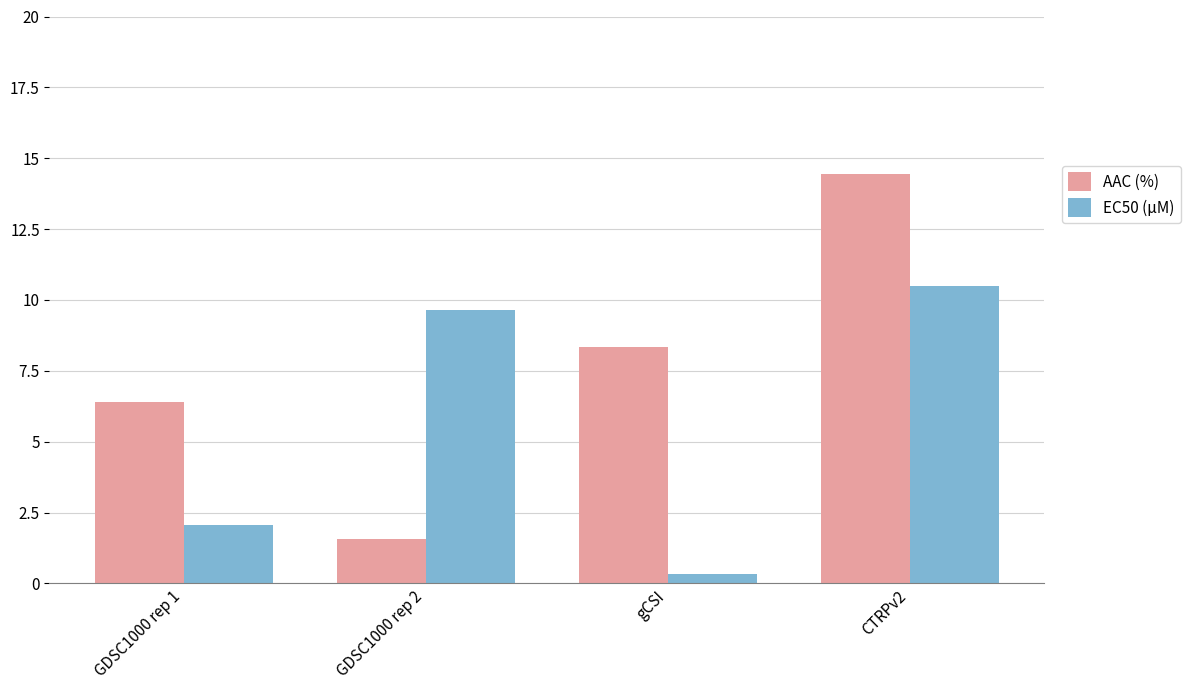

Reading right to left, transcribe all the data shown in this chart.

AAC (%): 14.5	8.3	1.6	6.4
EC50 (µM): 10.5	0.3	9.7	2.1